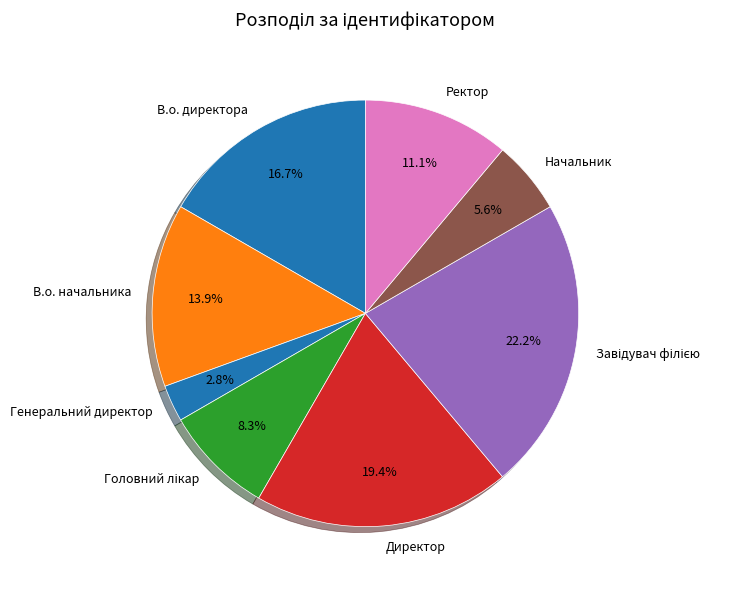

Is there a majority slice in this chart?

No